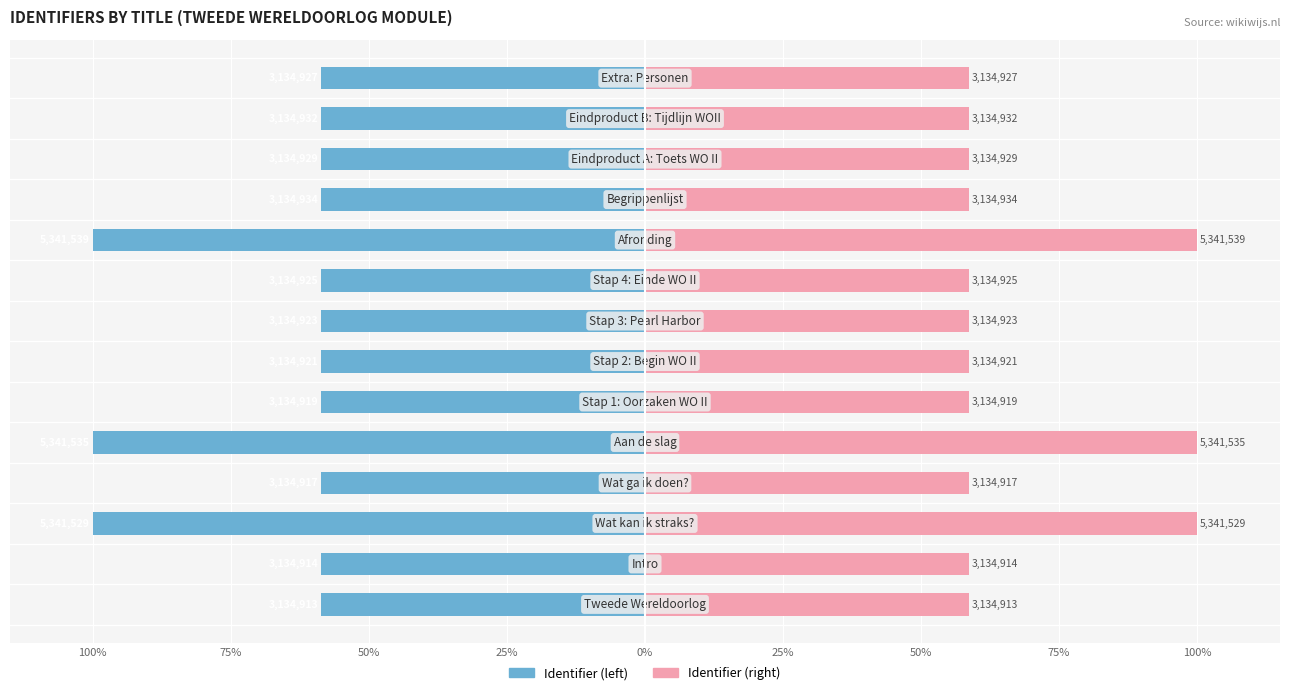

Read the Identifier (right) value at 12.

58.7